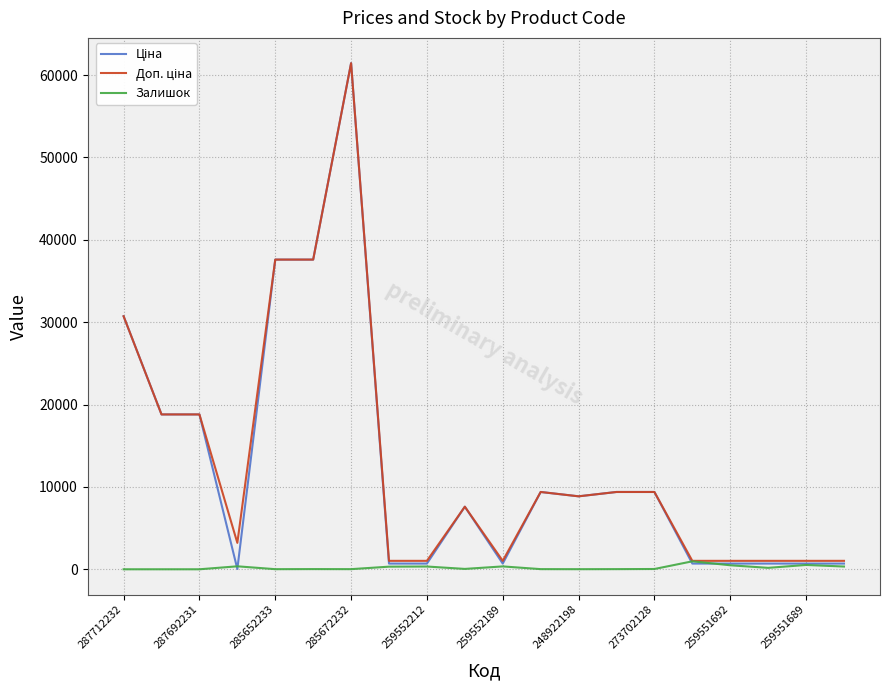

What is the greatest value displayed?

61434.3